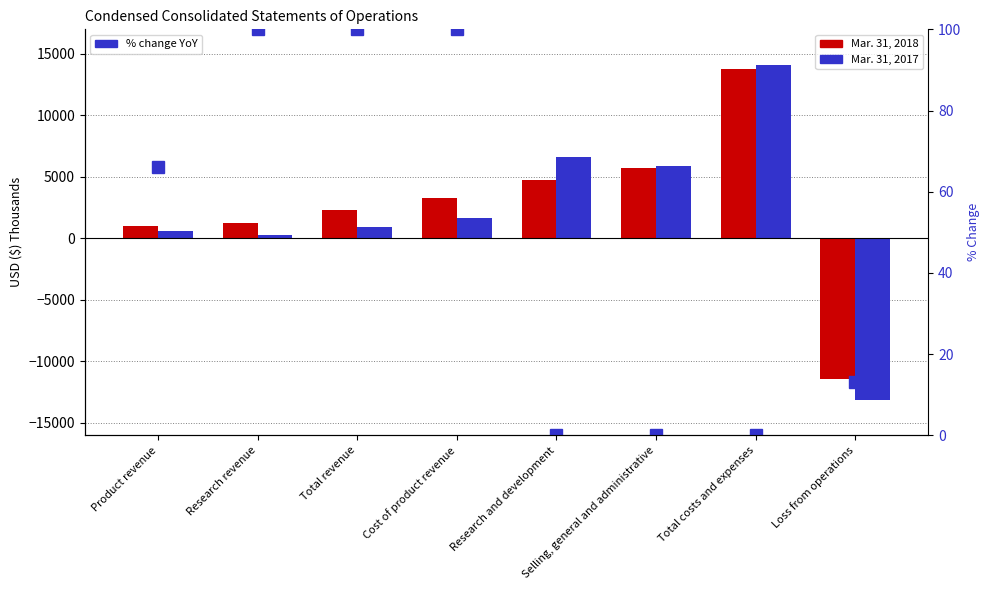

List the series in order of their peak value, lowest first.

% change, Mar. 31, 2018, Mar. 31, 2017